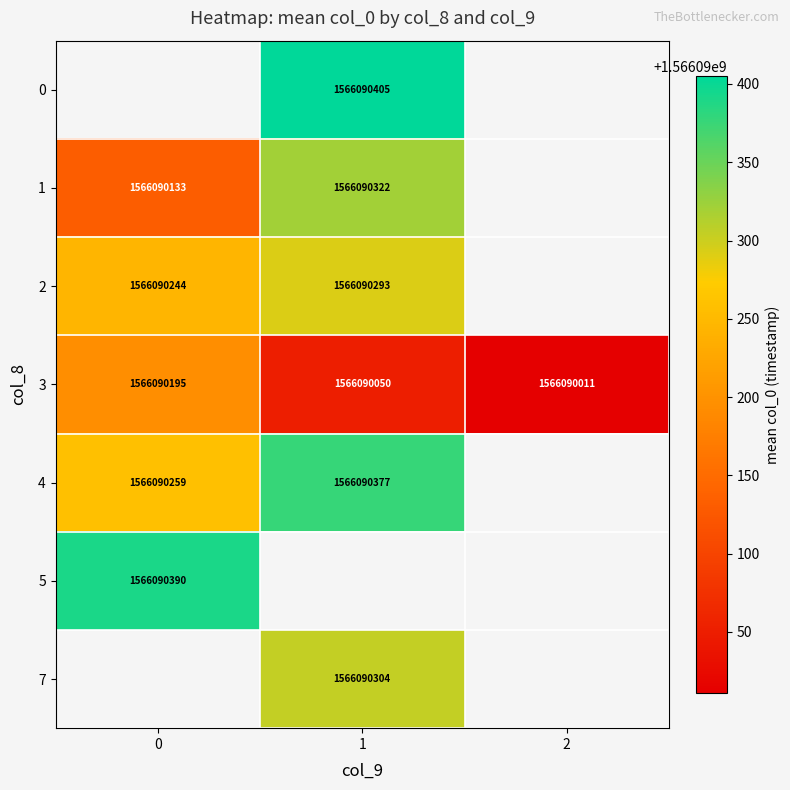

Which series has the largest total across all categories?

3